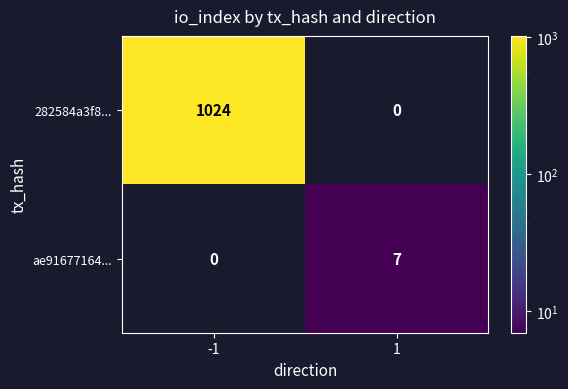

Which series changed the most between -1 and 1?

282584a3f8...